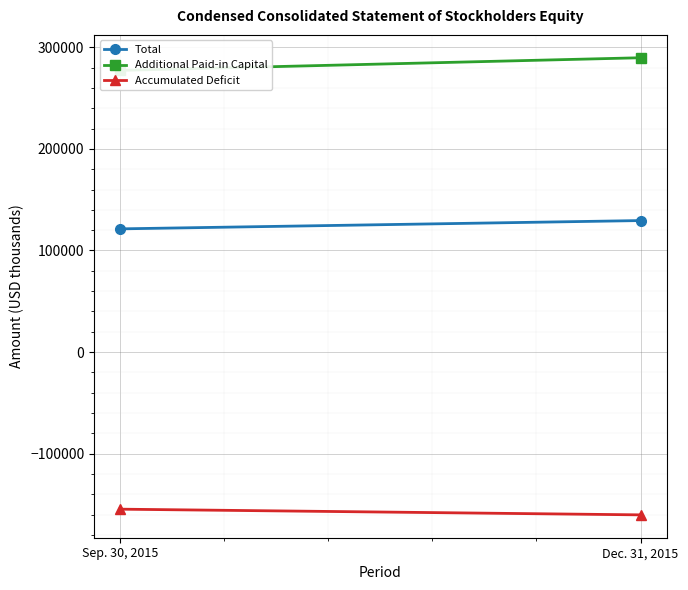

What are all the series names shown in the legend?

Total, Additional Paid-in Capital, Accumulated Deficit